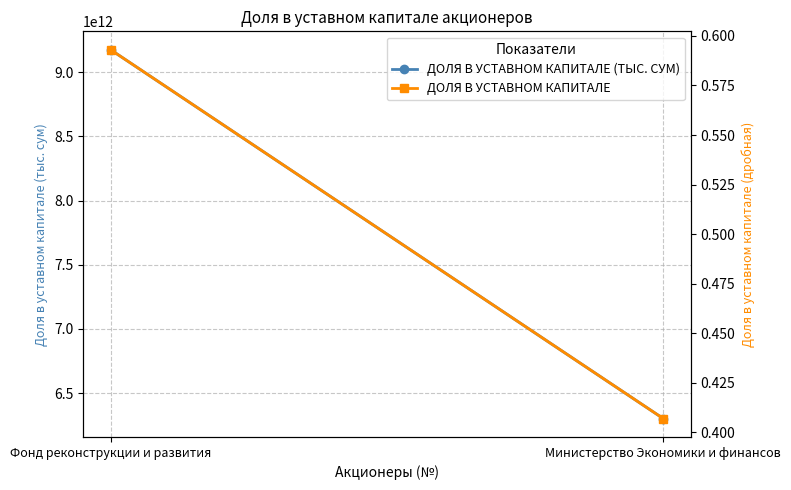

What position from the right is Фонд реконструкции и развития?

2